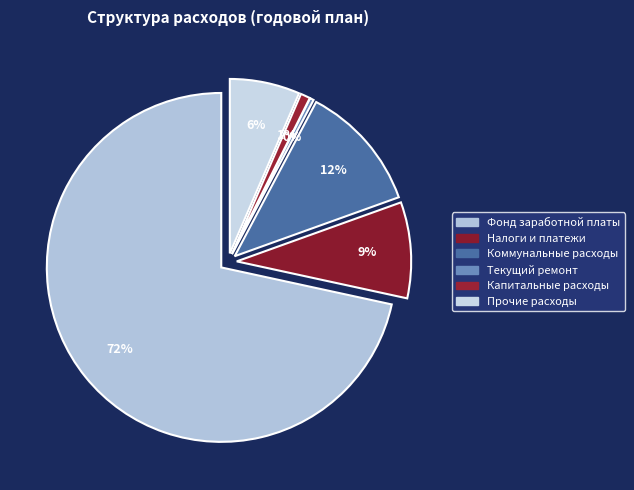

How many segments does this pie chart have?

6